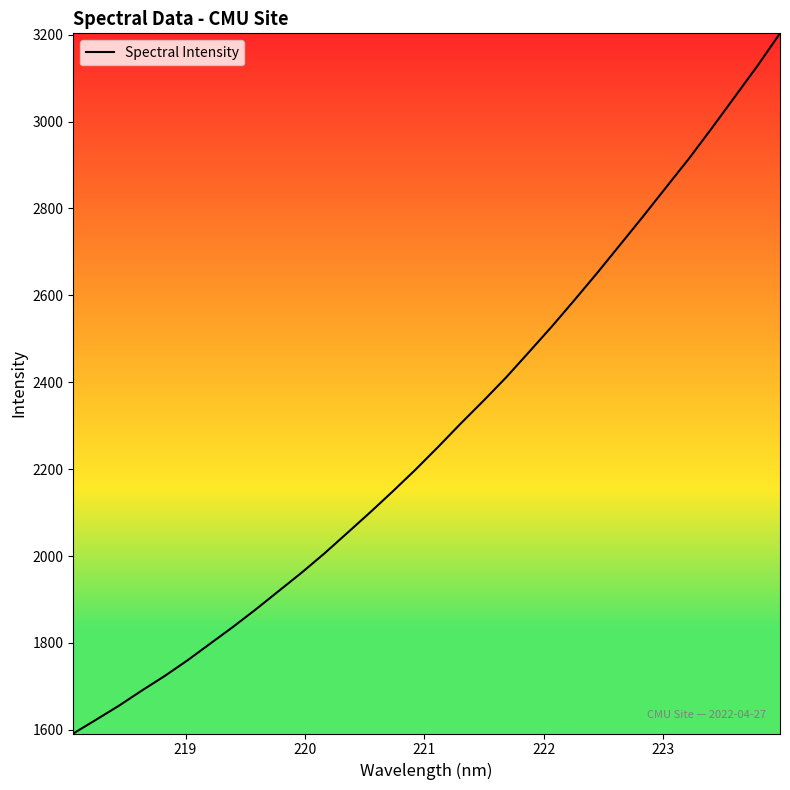

What is the greatest value displayed?

3203.0